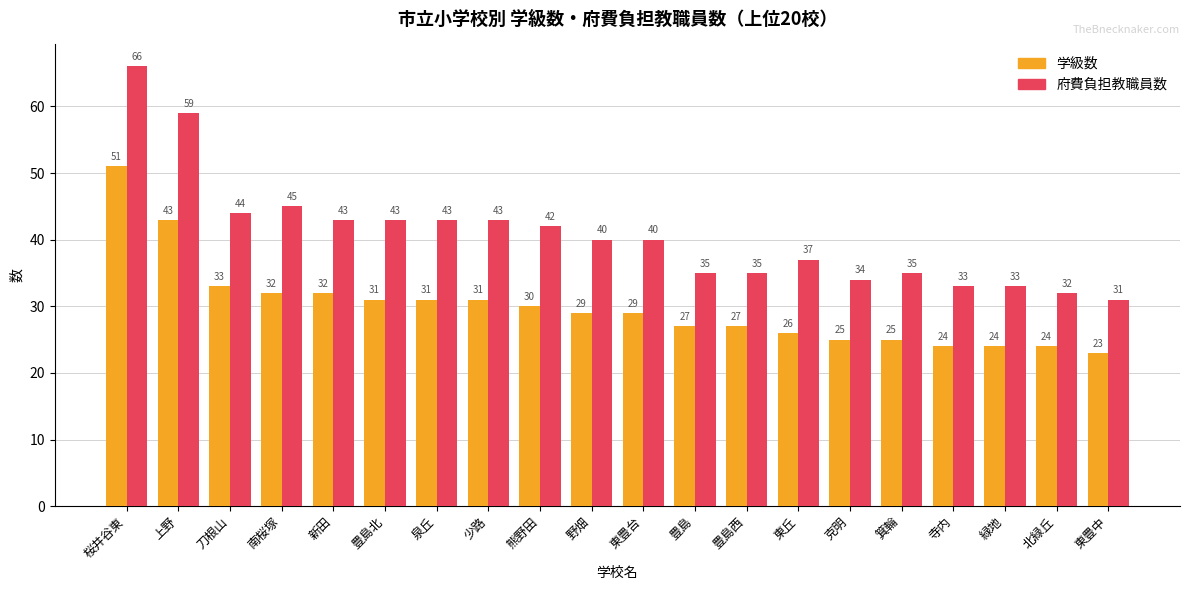

What is the difference between the highest and lowest values at 豊島北?

12